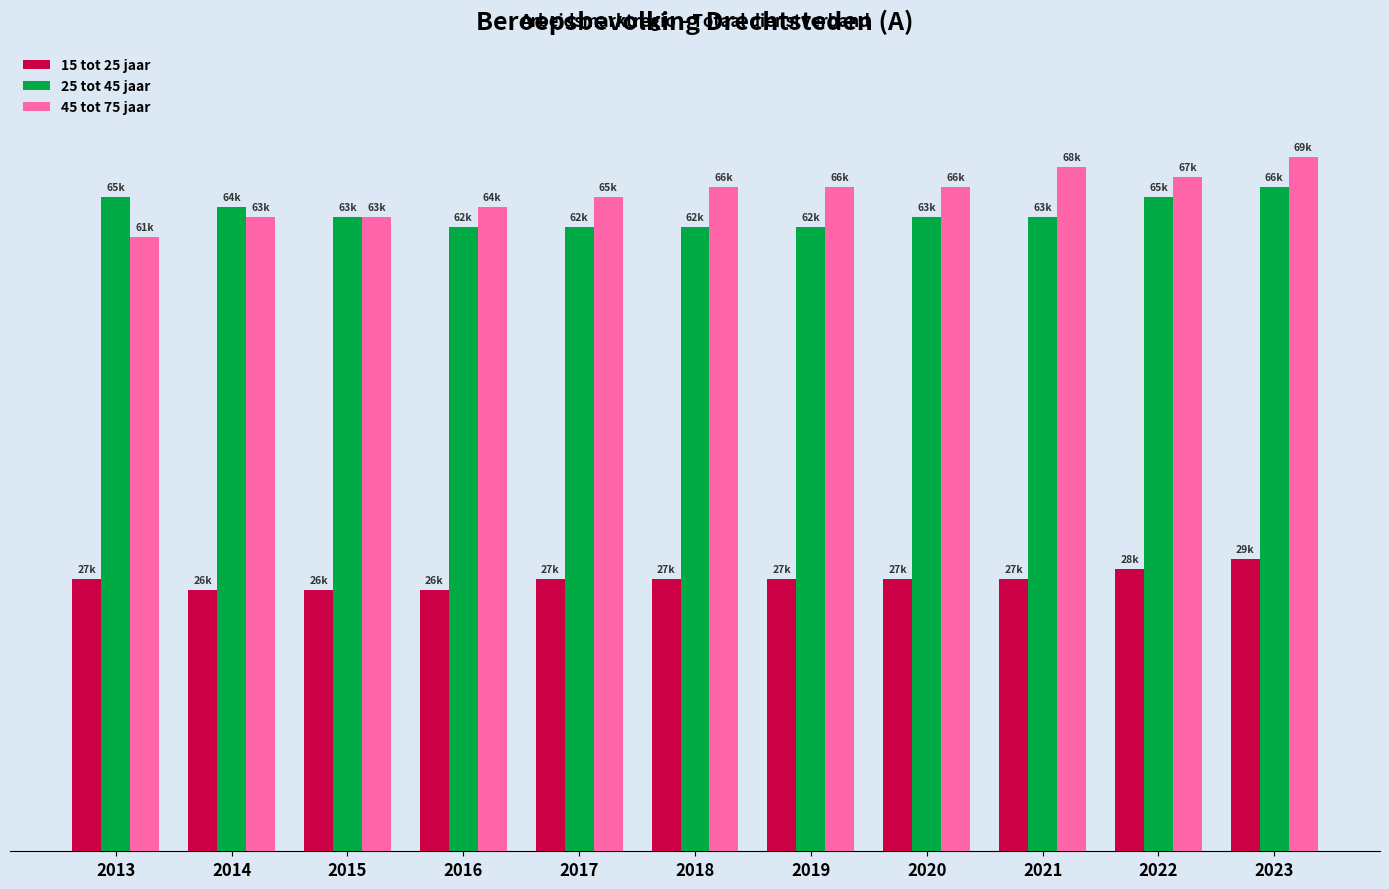

What are all the series names shown in the legend?

15 tot 25 jaar, 25 tot 45 jaar, 45 tot 75 jaar